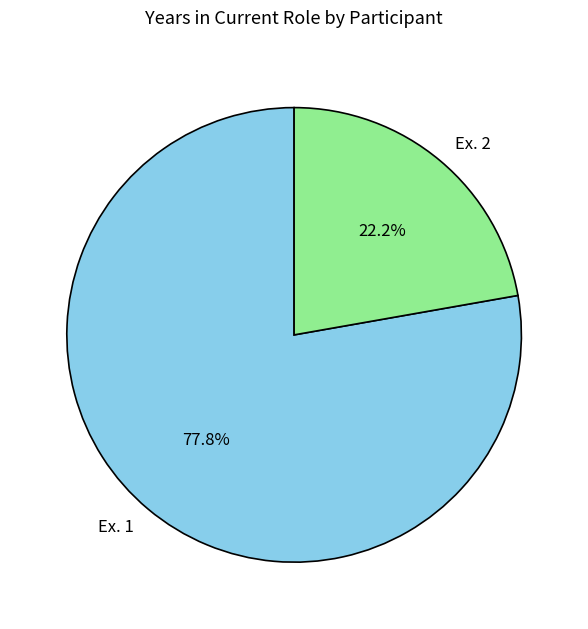

To the nearest percent, what is the combined percentage of Ex. 2 and Ex. 1?

100%